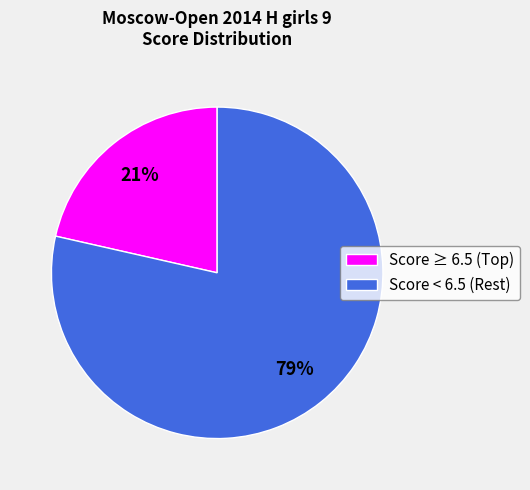

To the nearest percent, what is the average slice percentage?

50%